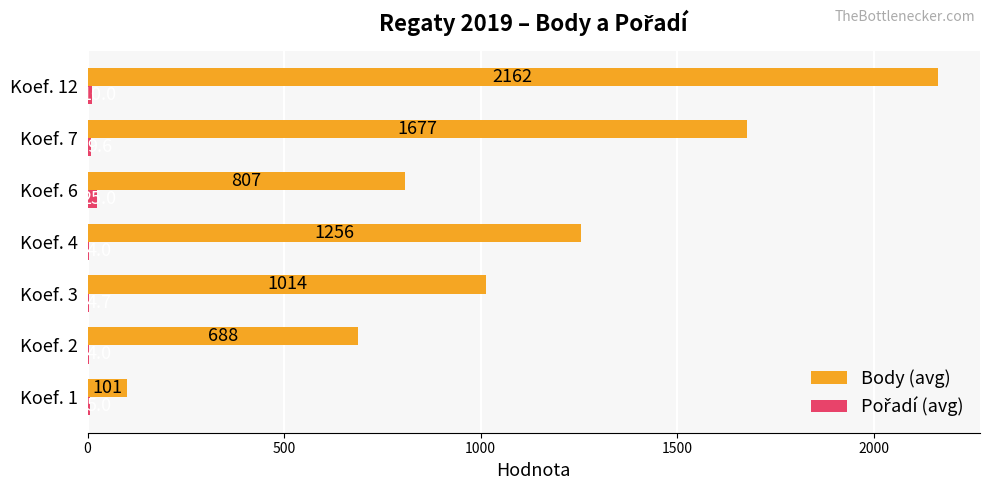

At which category is the sum across all series the highest?

Koef. 12